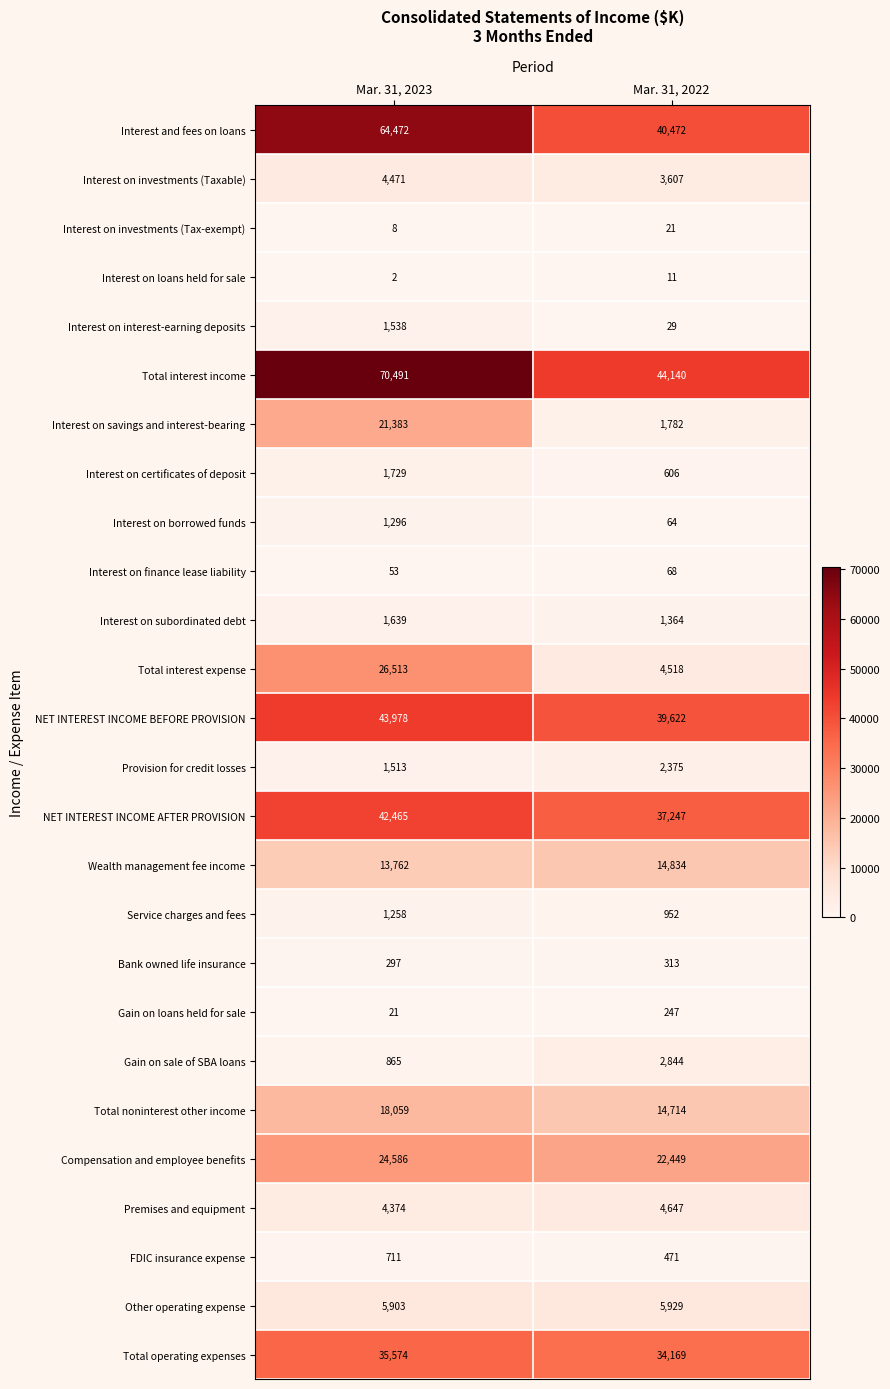

What is the average value of the Service charges and fees series?

1105